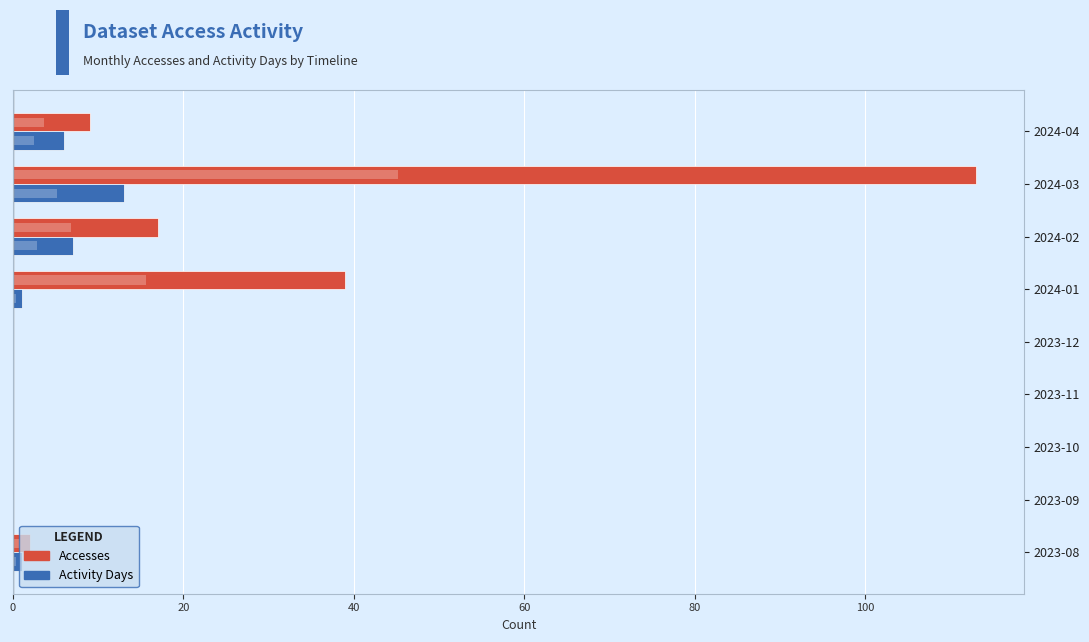

List the series in order of their overall mean, lowest first.

Activity Days, Accesses